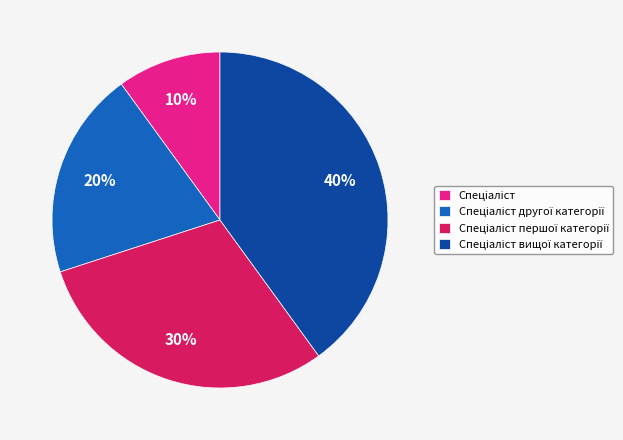

To the nearest percent, what is the average slice percentage?

25%